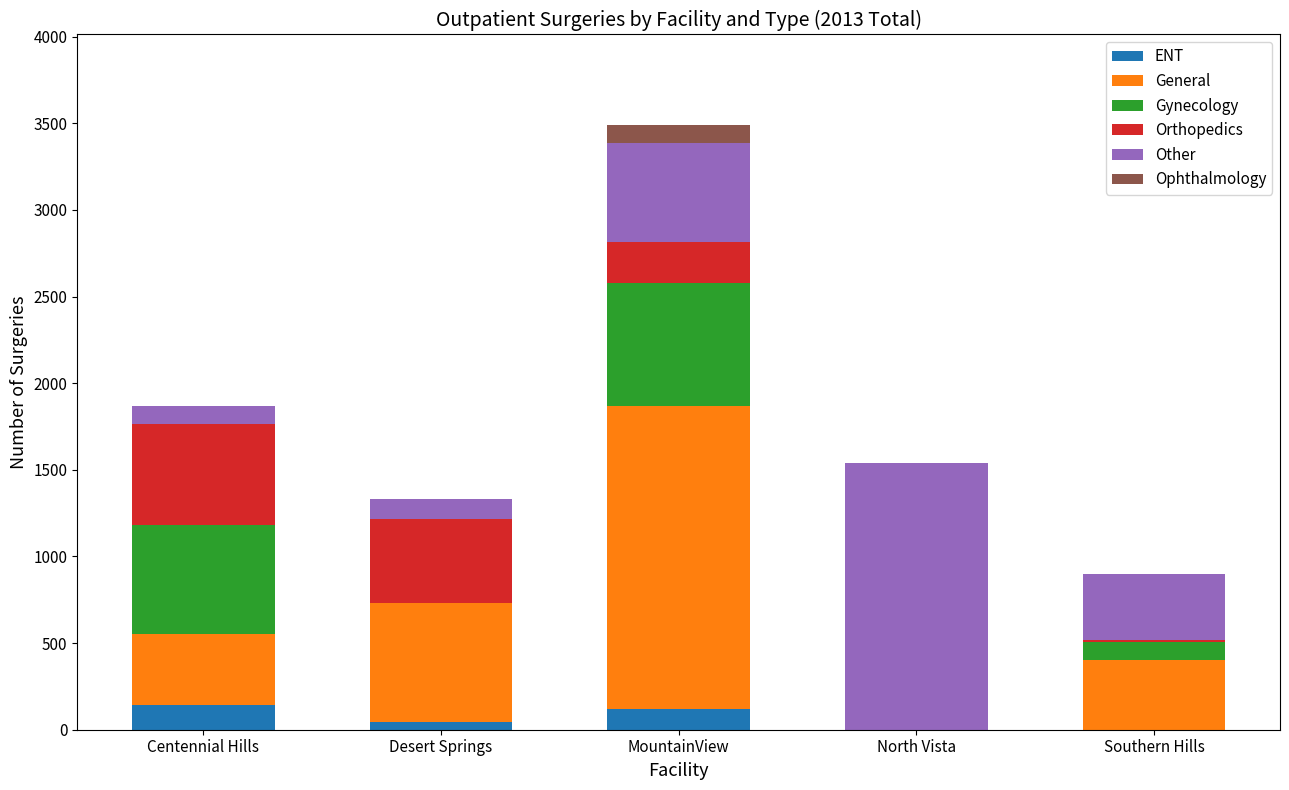

True or false: ENT has a value of 0 at Southern Hills.

True